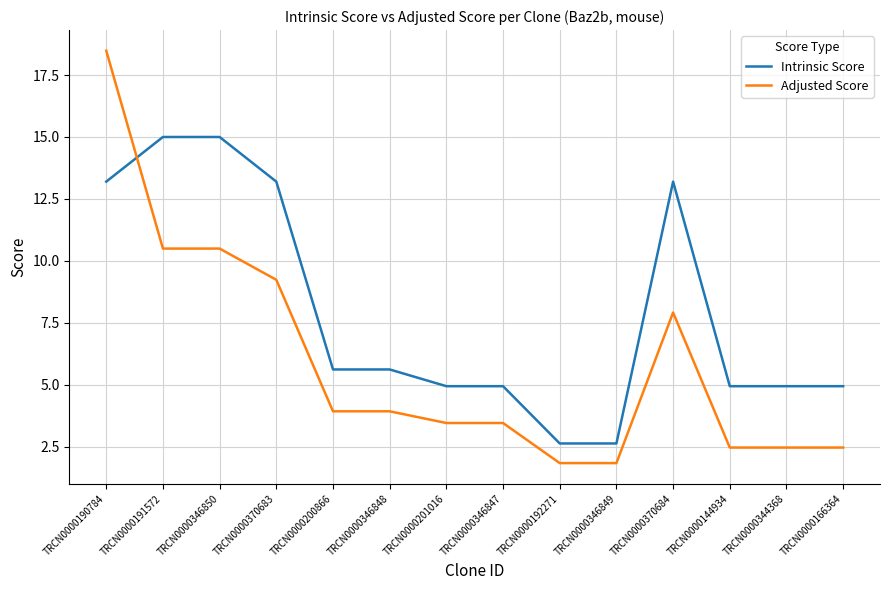

What is the approximate value of Adjusted Score at TRCN0000201016?

3.5